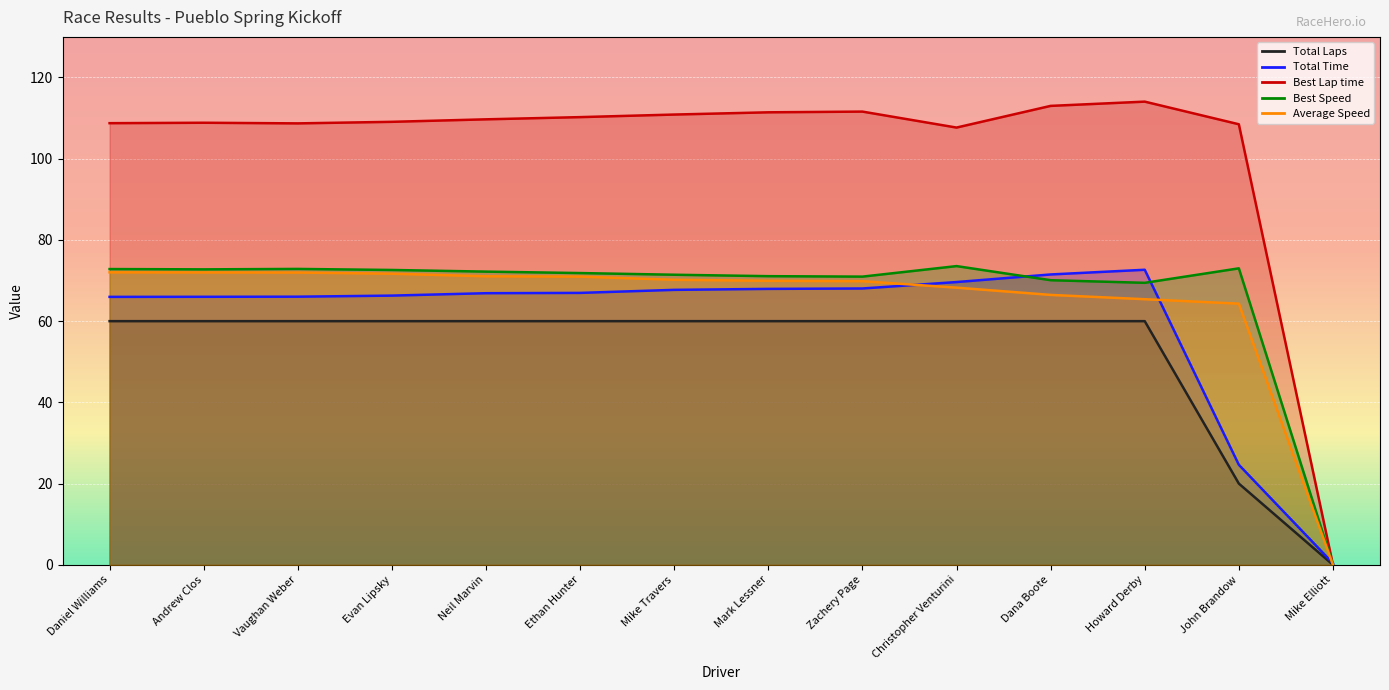

Read the Average Speed value at Daniel Williams.

72.0